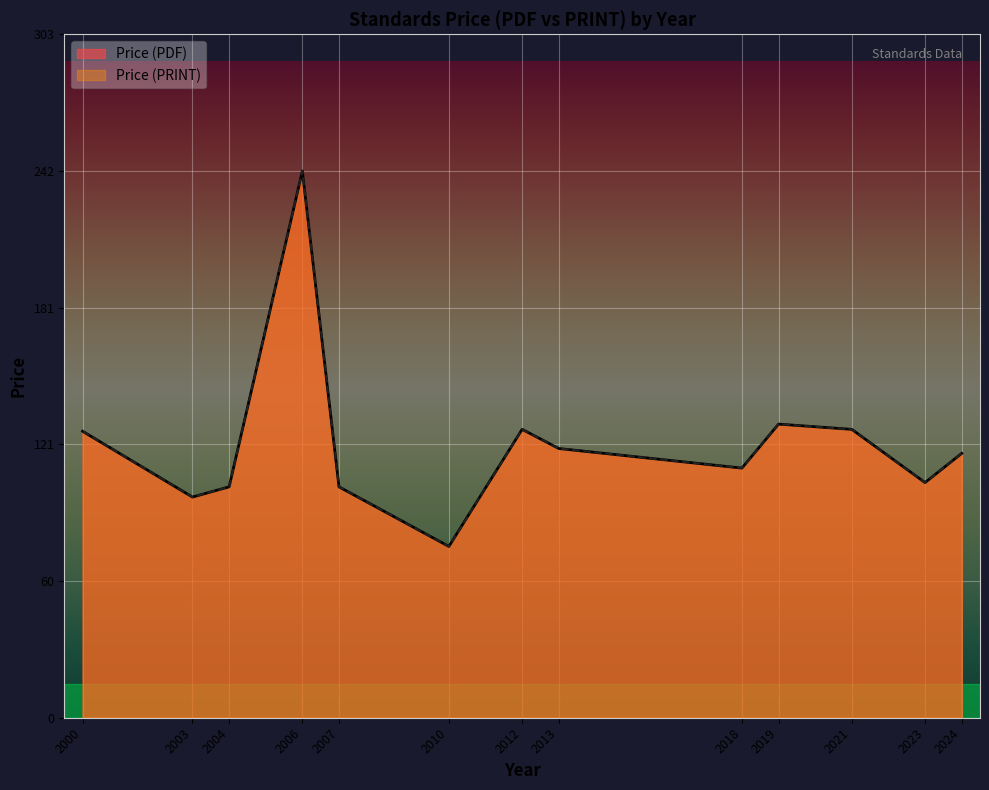

Is the value of Price (PRINT) at 2024 greater than the value of Price (PDF) at 2023?

Yes